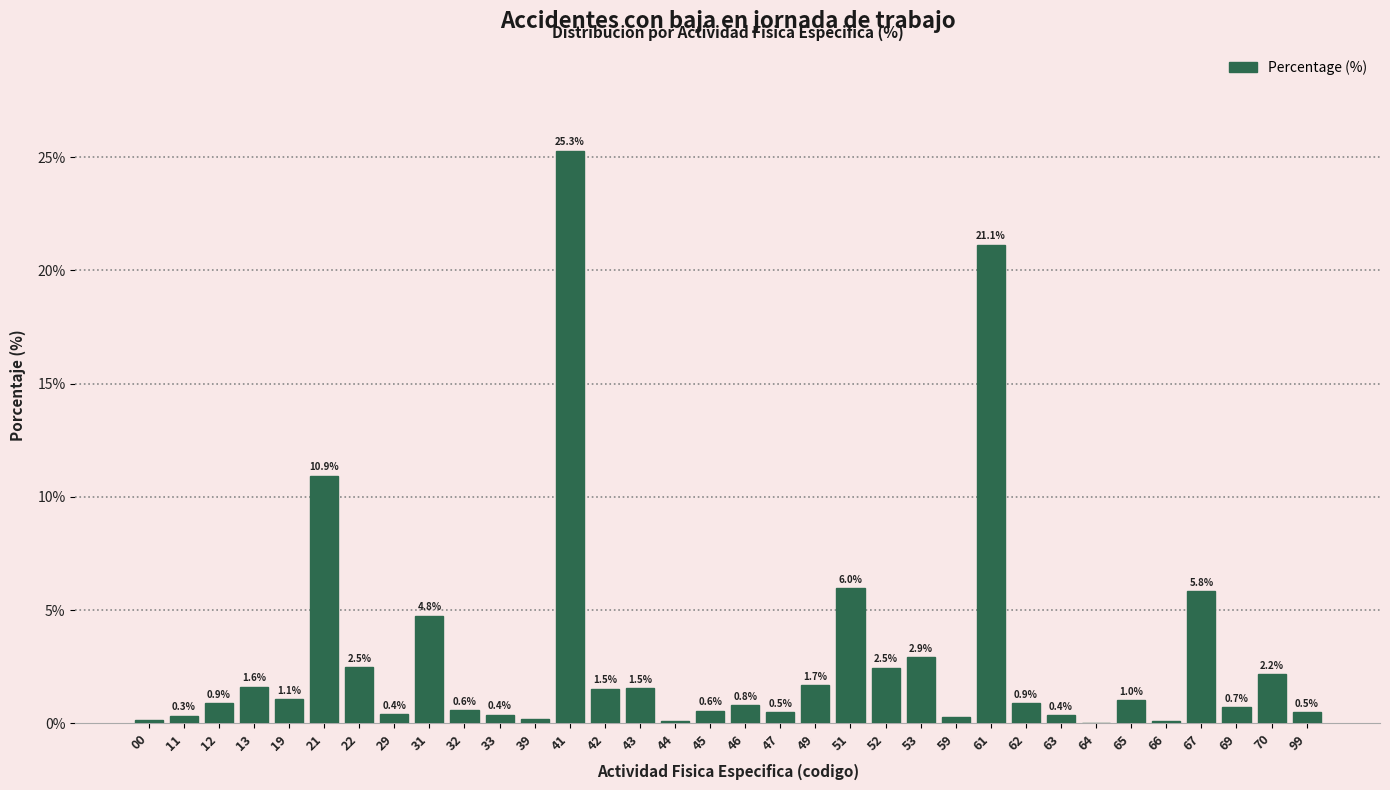

What value does the data have at 67?

5.8